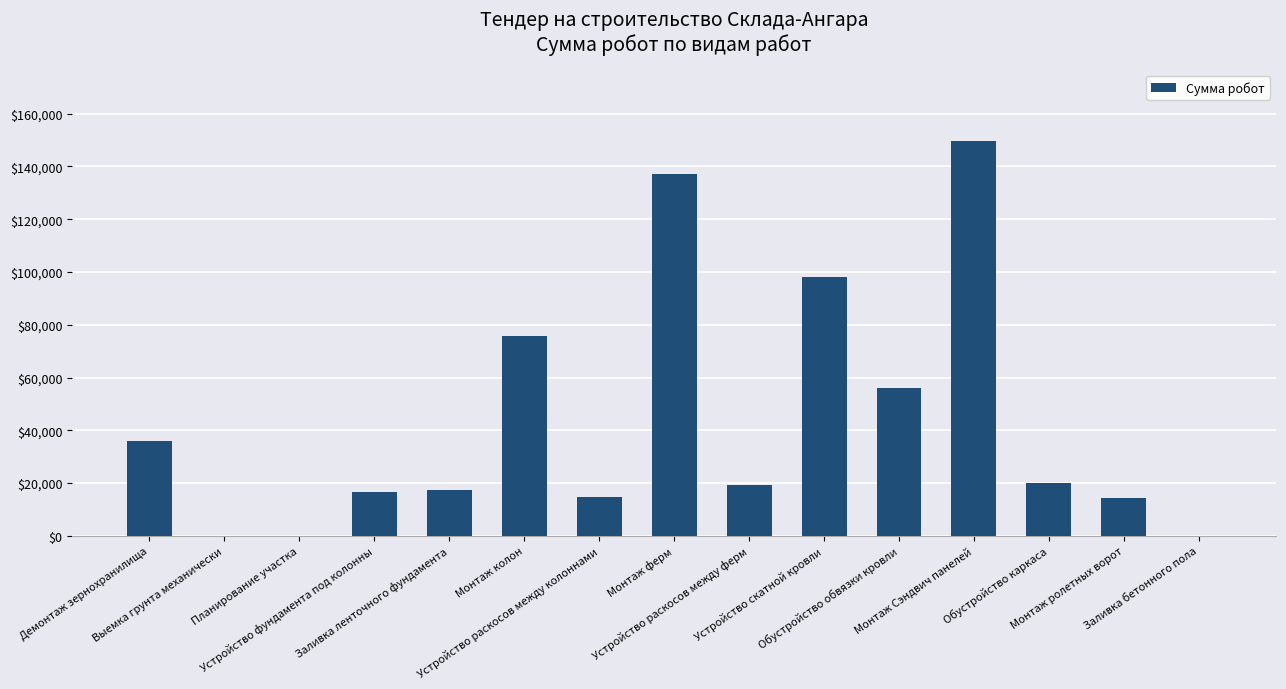

Are the bars grouped side by side (vs. stacked)?

No